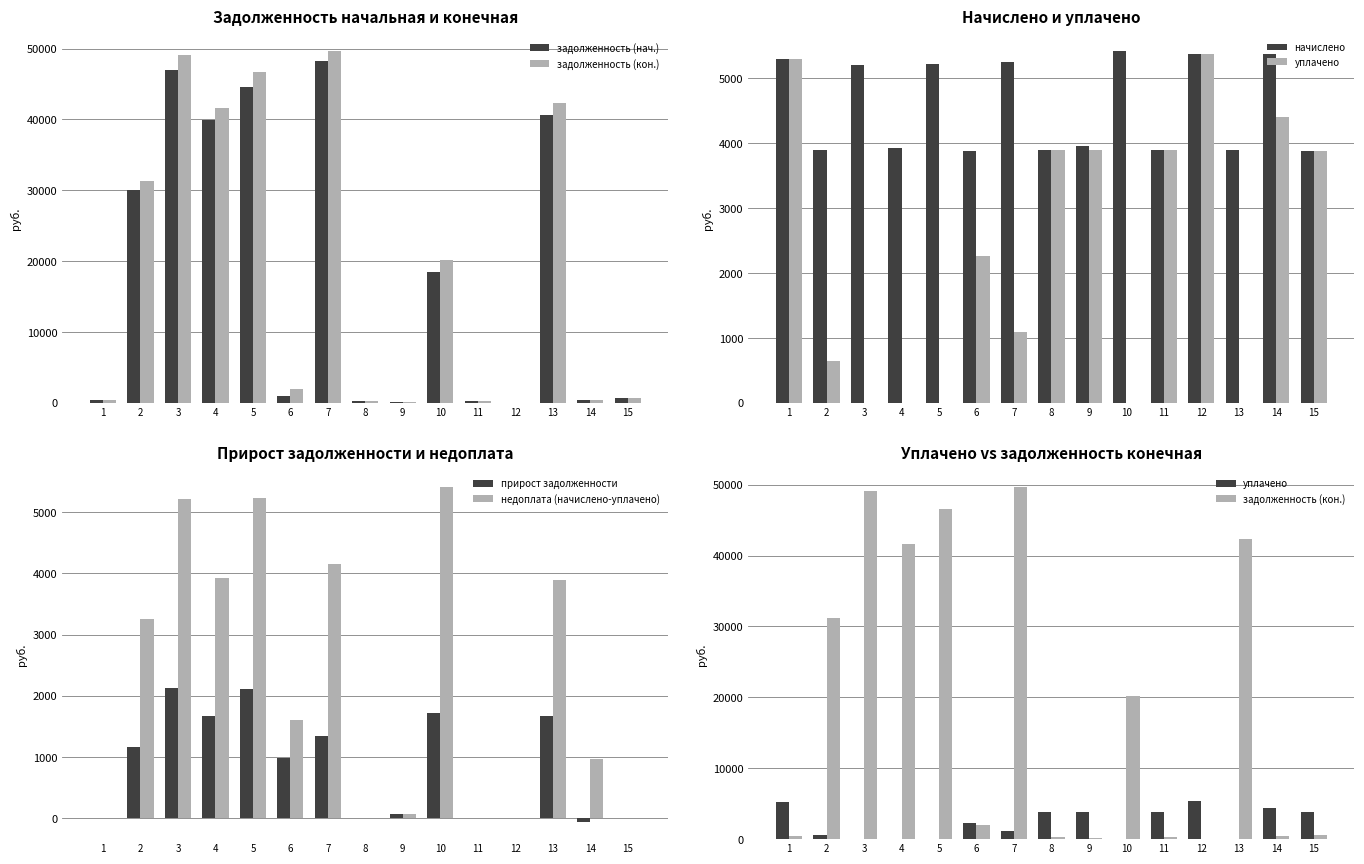

What is the average value of the уплачено series?

2312.0